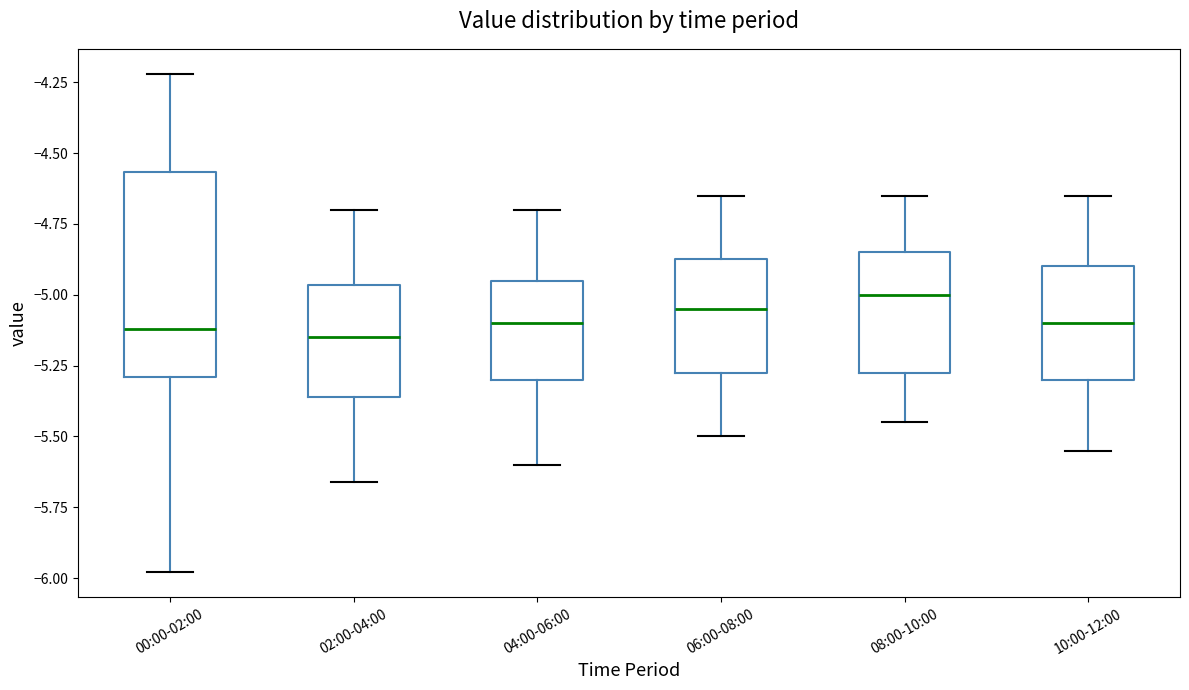

Comparing the boxes themselves (not the whiskers), which one is the tallest?

00:00-02:00